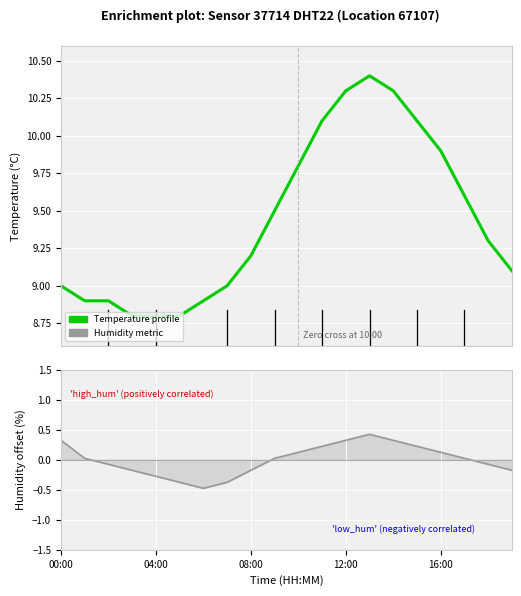

Which has a higher value, 09:00 or 08:00?

09:00